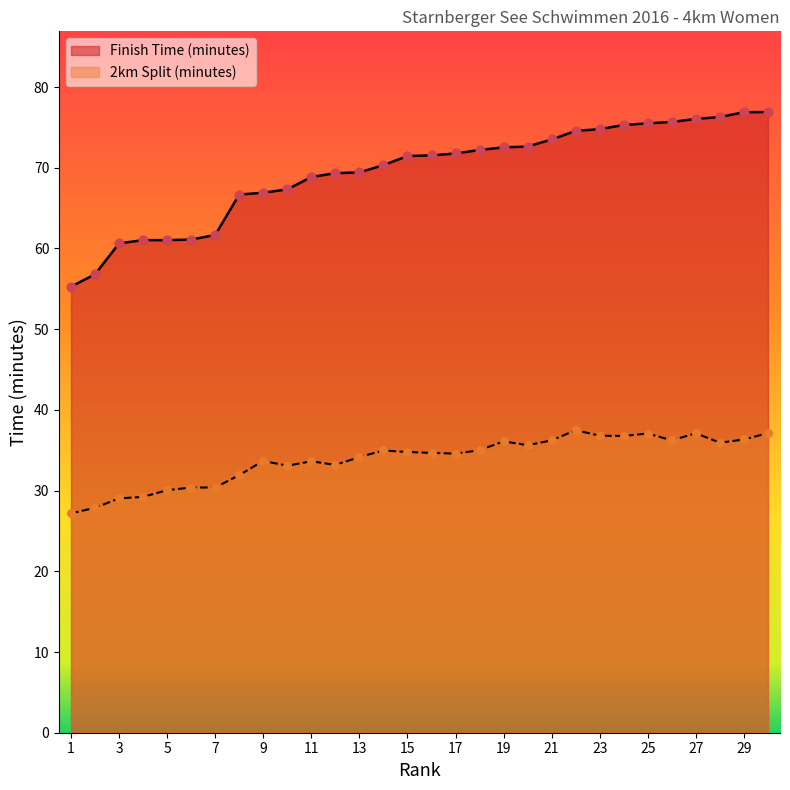

At how many categories does at least one series exceed 50?

30